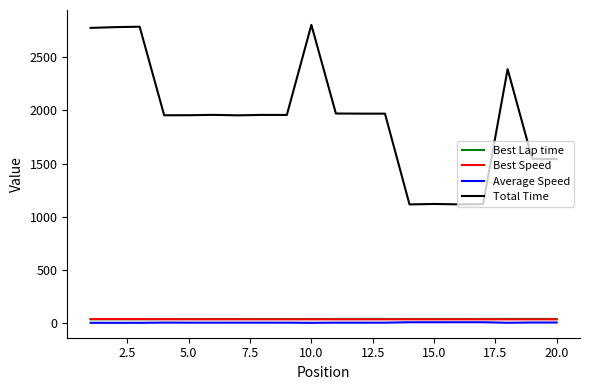

What is the highest value of the Best Speed series?

39.0